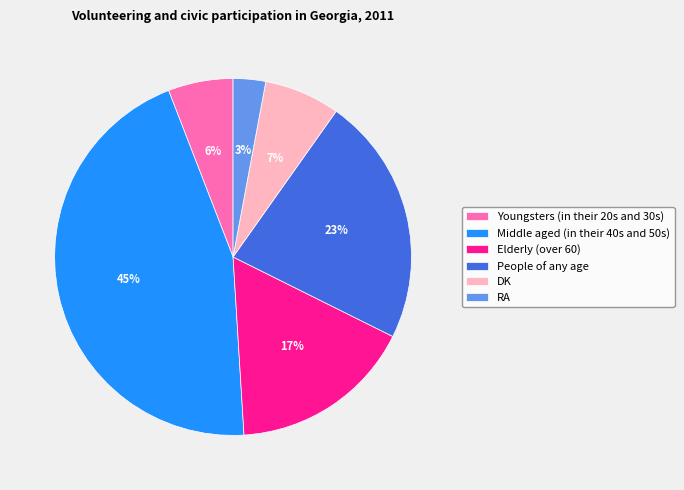

Do Middle aged (in their 40s and 50s) and Elderly (over 60) together represent more than half of the pie?

Yes